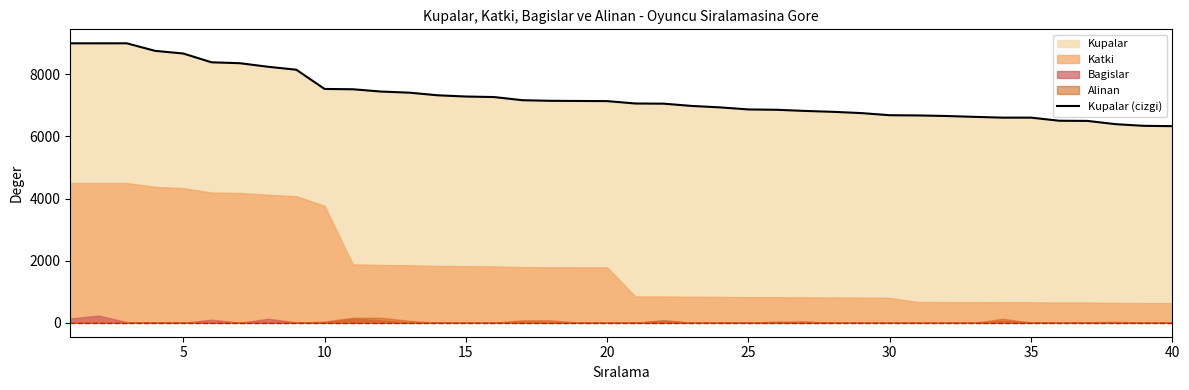

What is the maximum value for Kupalar (cizgi)?

9000